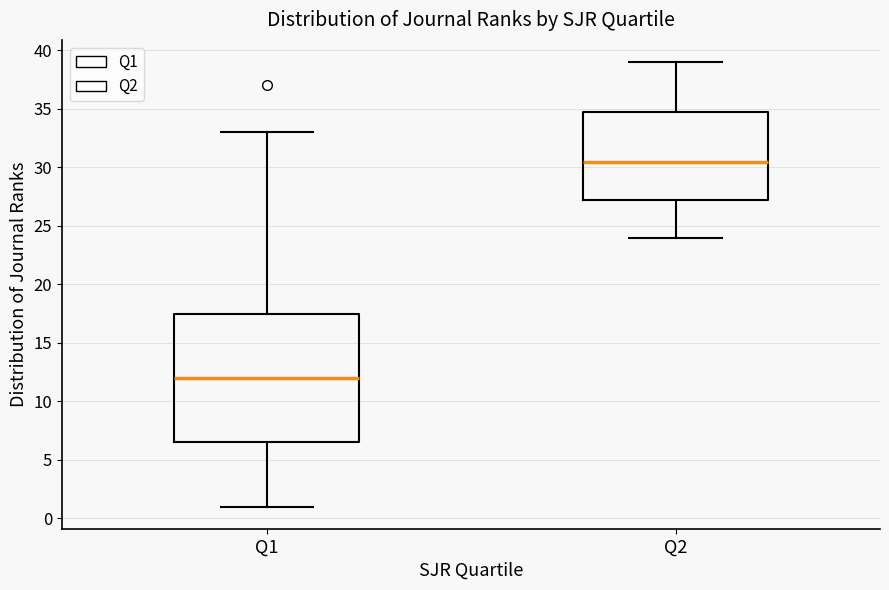

Where is the lower edge of the box for Q1 on the y-axis? The values are not printed on the chart, so give them approximately, as read against the axis.

6.5